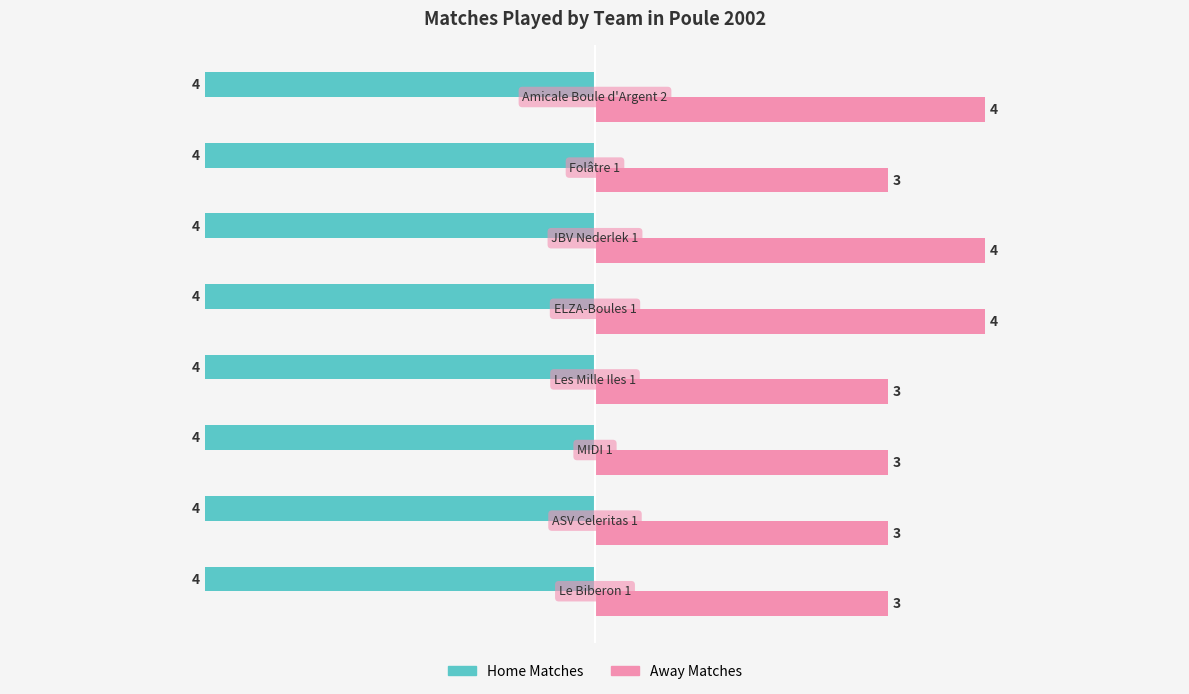

What is the highest value of the Home Matches series?

-4